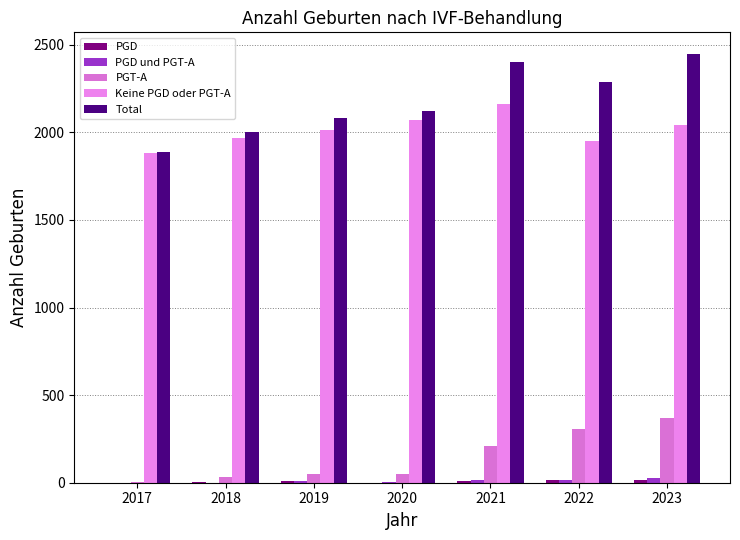

Are the bars horizontal?

No